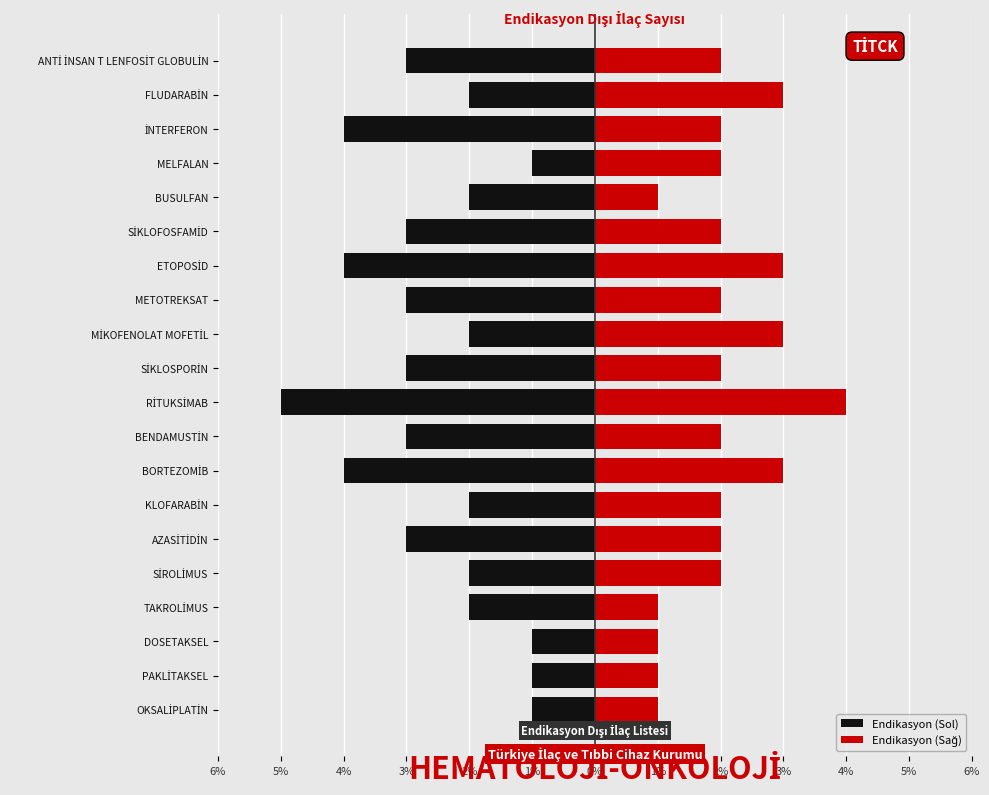

Does the chart contain any negative values?

Yes